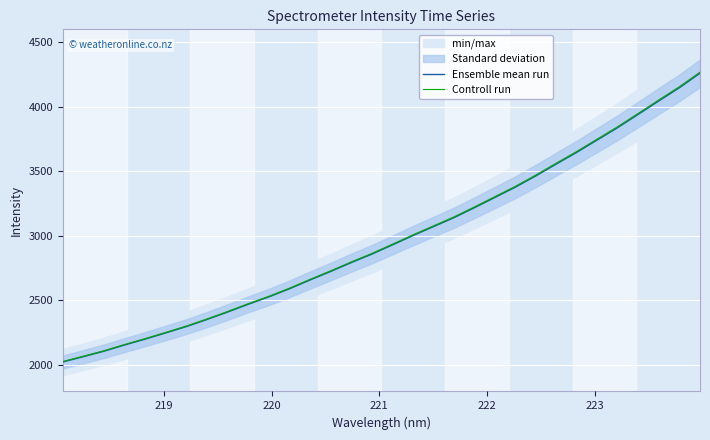

Rank the series by their average value, from highest to lowest.

Controll run, Ensemble mean run